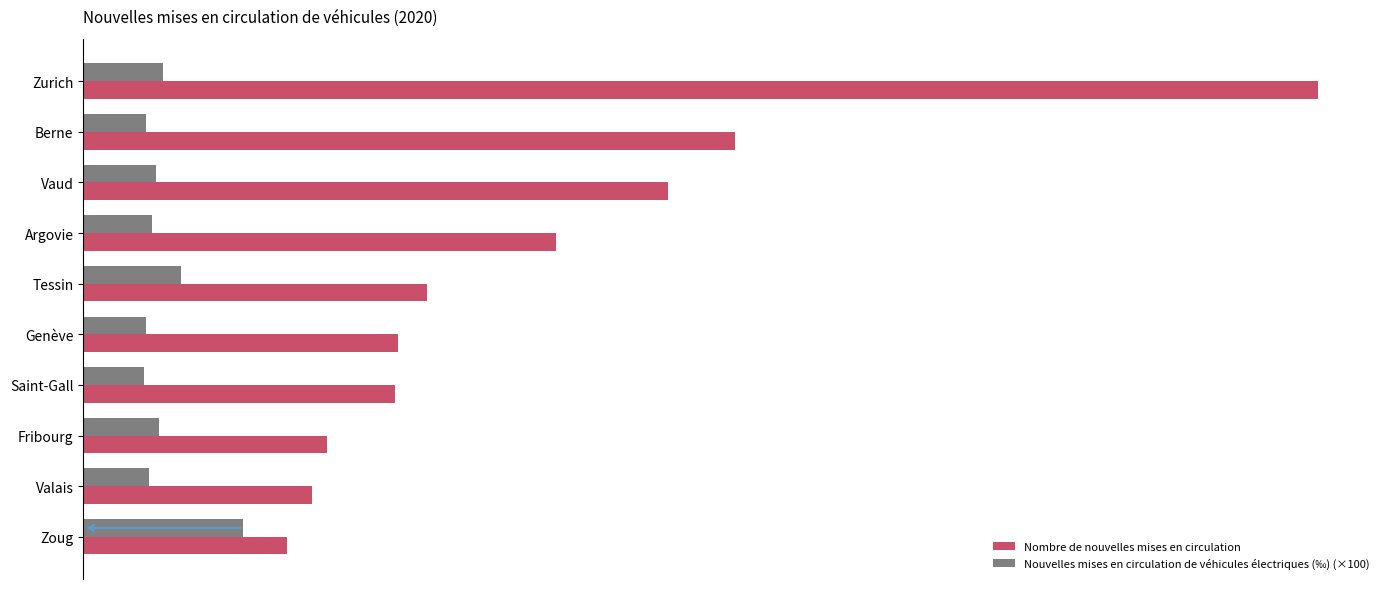

At how many categories does at least one series exceed 32216?

2